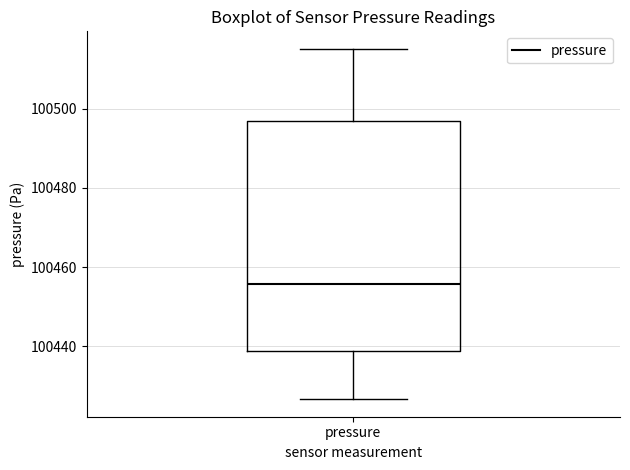

Read this box plot against the y-axis: the position of the median line, the range covered by the box, and the ends of both whiskers. The values are not printed on the chart, so give them approximately, as read against the axis.

median 100456, box 100438 to 100496, whiskers 100426 to 100516